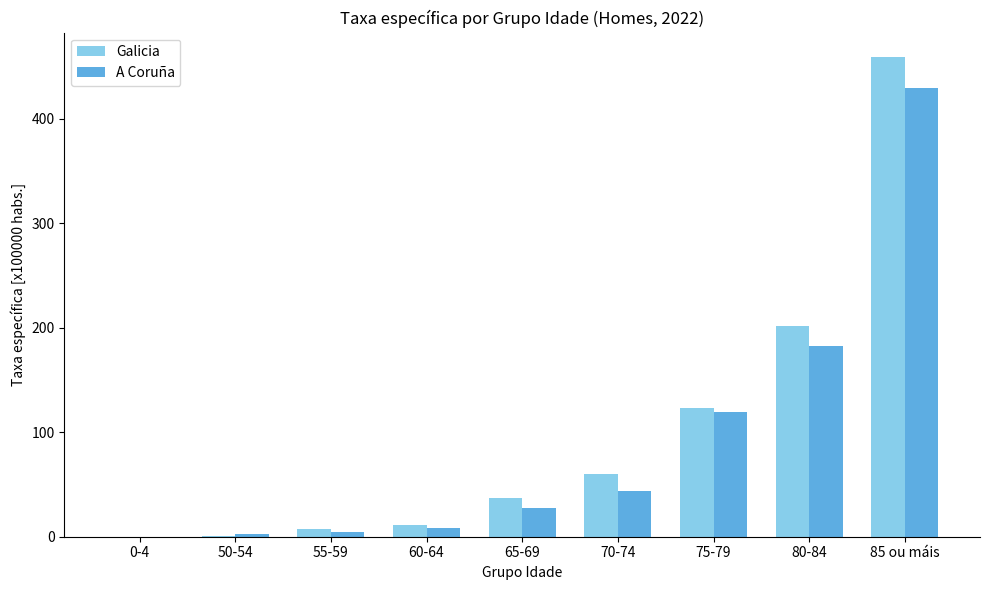

How many data points in Galicia are above 37?

5